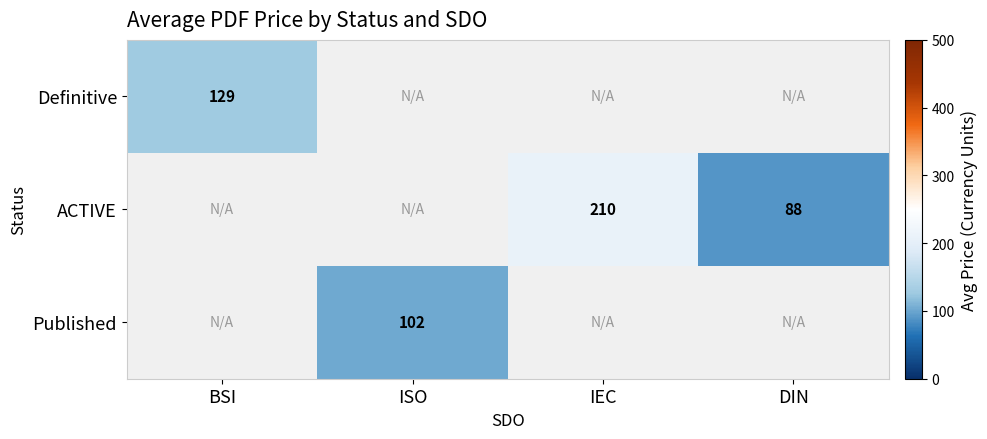

How many series are shown in this chart?

3